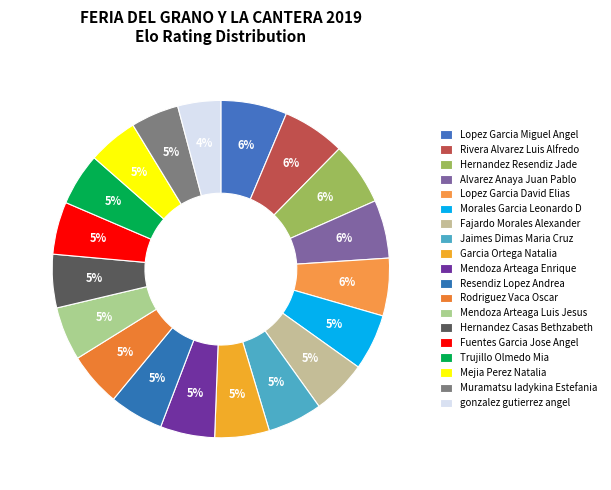

To the nearest percent, what is the average slice percentage?

5%